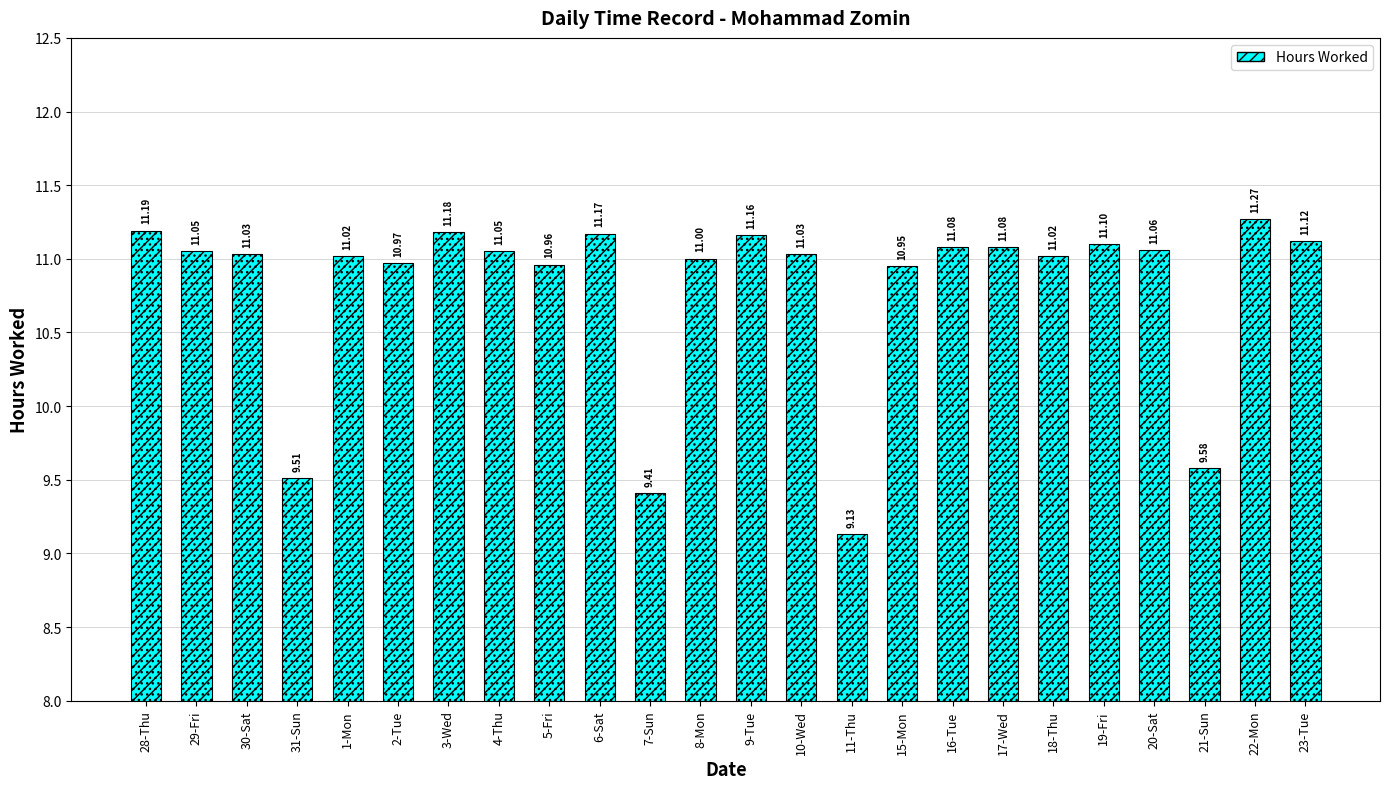

List the labels in order of value, smallest first.

11-Thu, 7-Sun, 31-Sun, 21-Sun, 15-Mon, 5-Fri, 2-Tue, 8-Mon, 1-Mon, 18-Thu, 30-Sat, 10-Wed, 29-Fri, 4-Thu, 20-Sat, 16-Tue, 17-Wed, 19-Fri, 23-Tue, 9-Tue, 6-Sat, 3-Wed, 28-Thu, 22-Mon